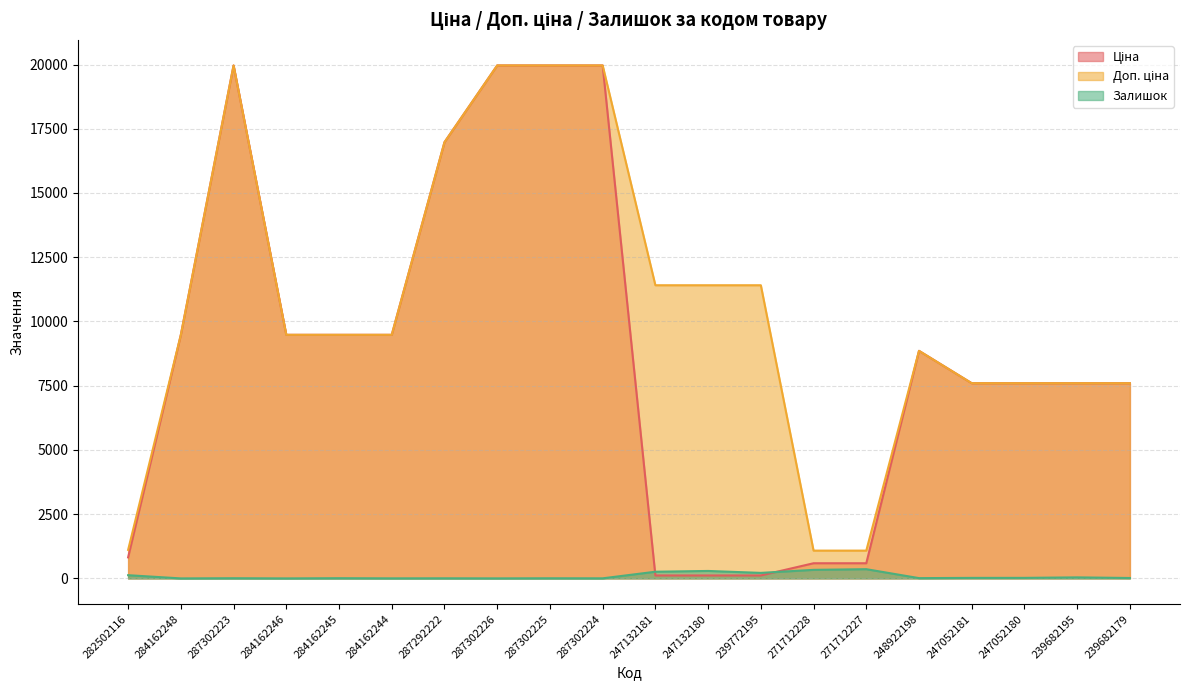

What position from the right is 287302226?

13